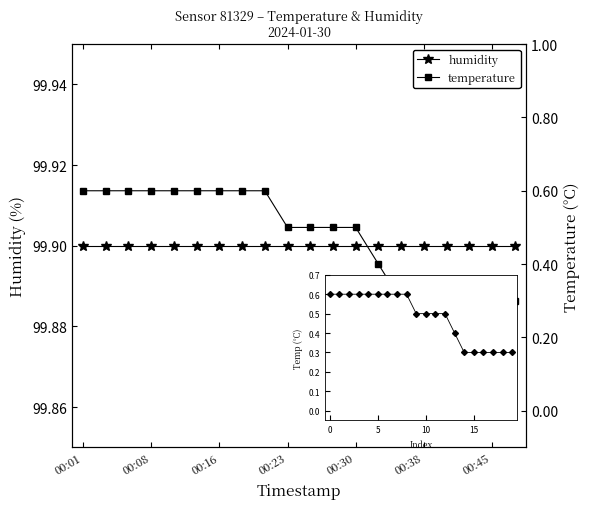

List the labels in order of humidity value, largest first.

00:01, 00:08, 00:16, 00:23, 00:30, 00:38, 00:45, 7, 8, 9, 10, 11, 12, 13, 14, 15, 16, 17, 18, 19